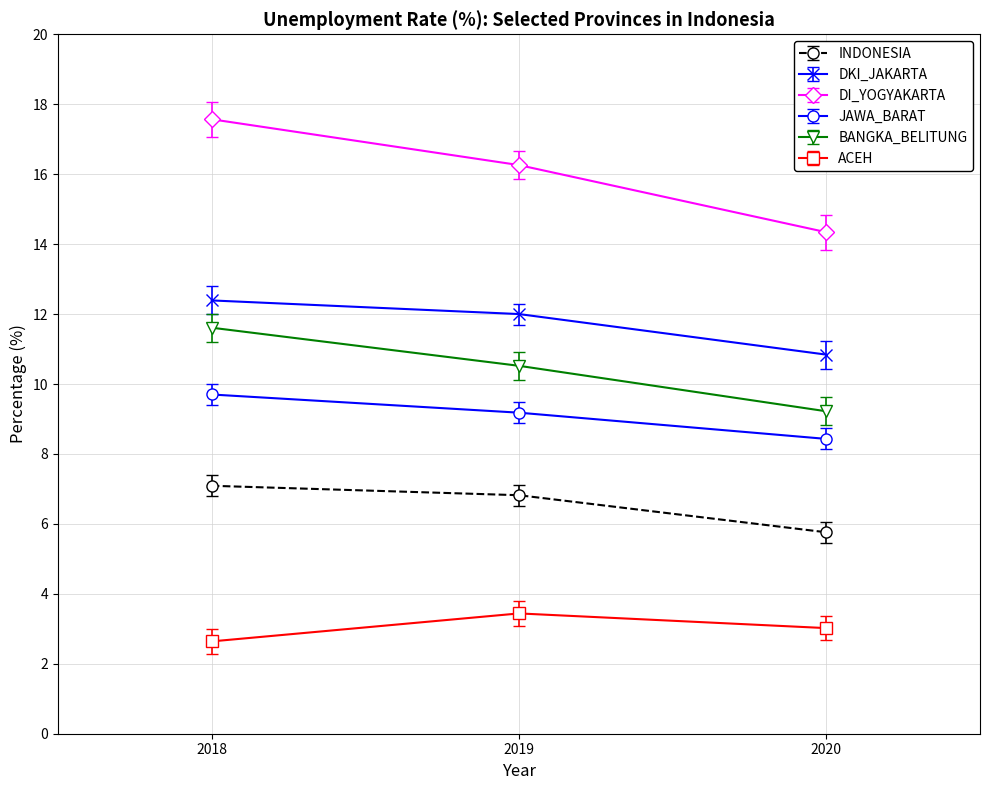

Rank the series at 2018 from highest to lowest value.

DI_YOGYAKARTA, DKI_JAKARTA, BANGKA_BELITUNG, JAWA_BARAT, INDONESIA, ACEH